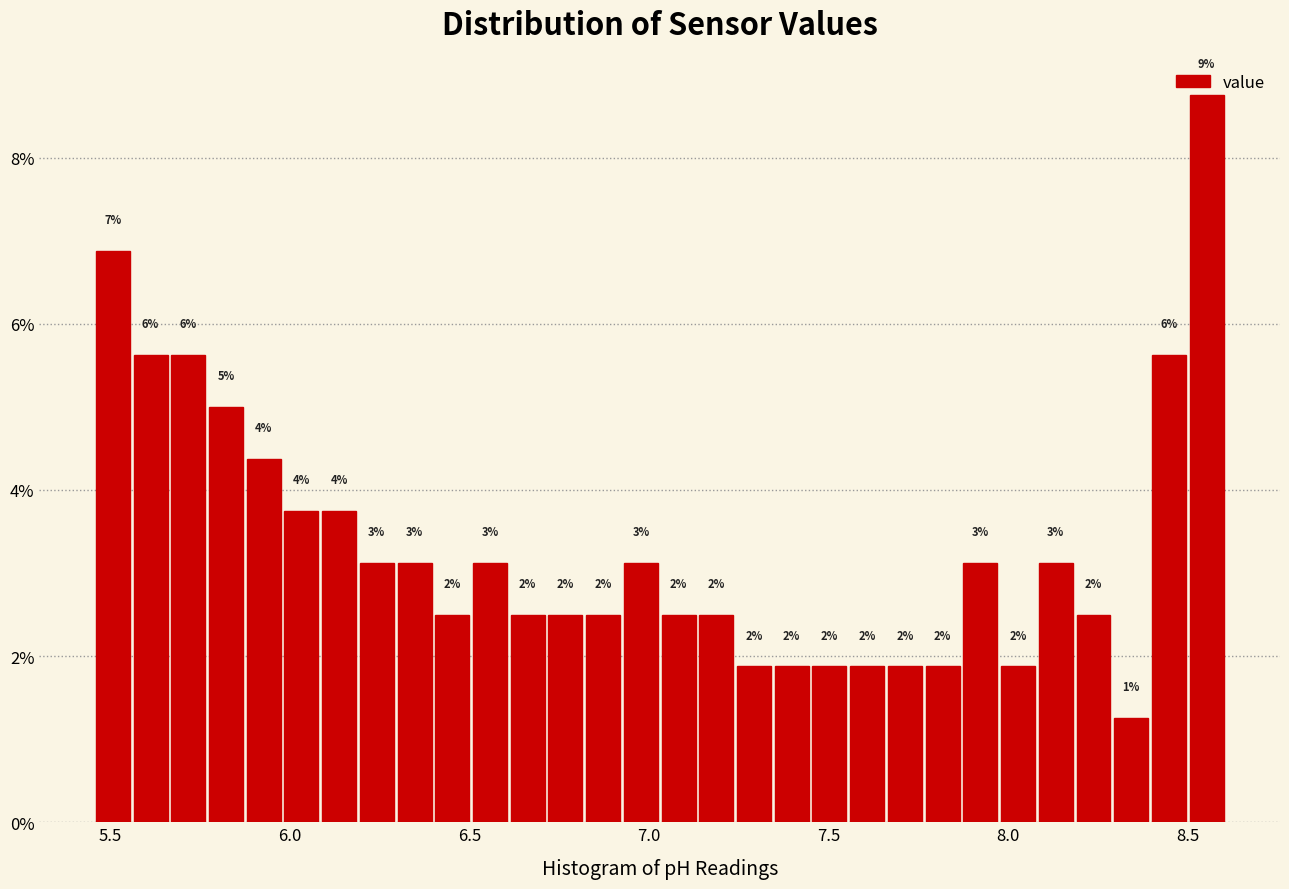

Around what value on the x-axis is the tallest bar? Give the approximate position of its centre, as read against the axis.

8.55